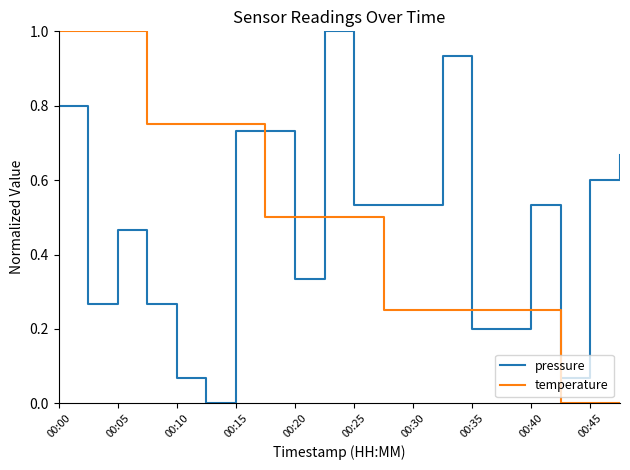

What is the highest value of the pressure series?

1.0